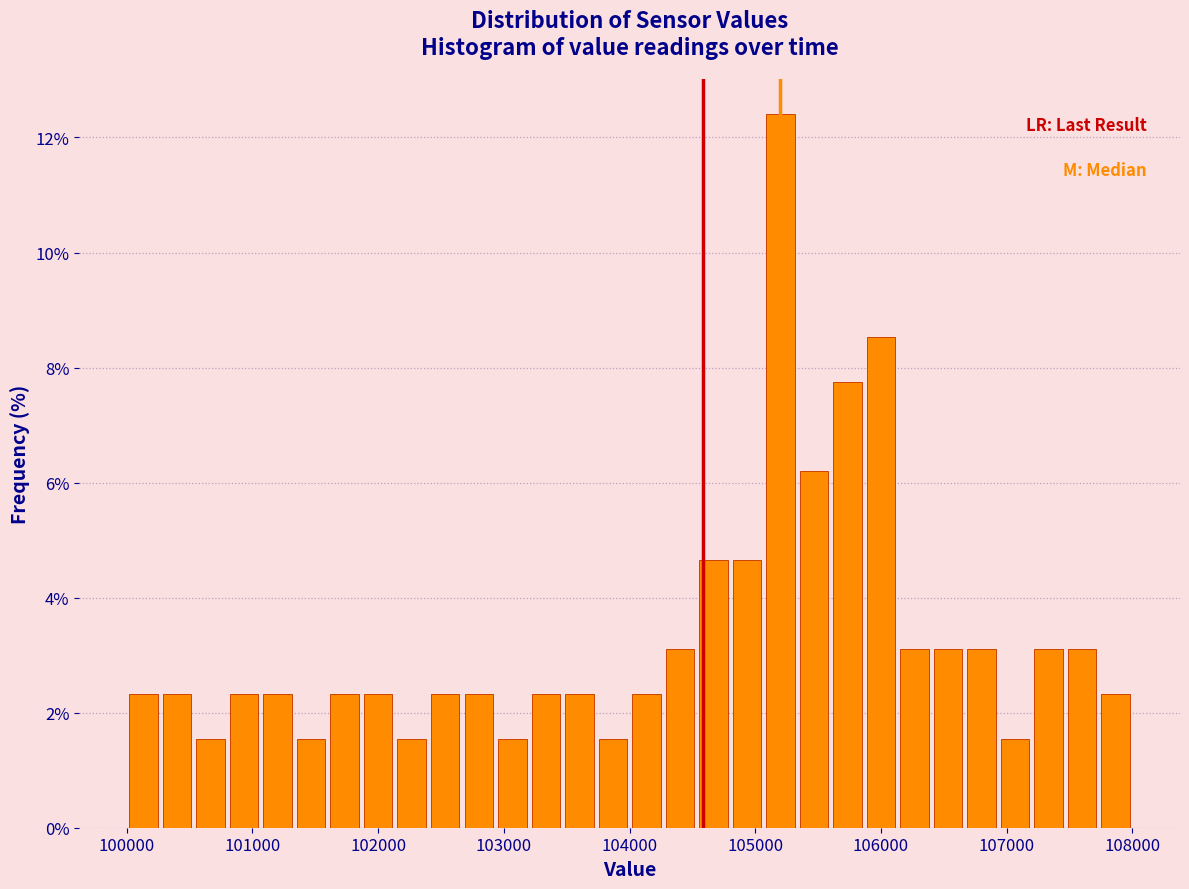

Read against the x-axis, roughly where is the centre of the tallest bar?

105200